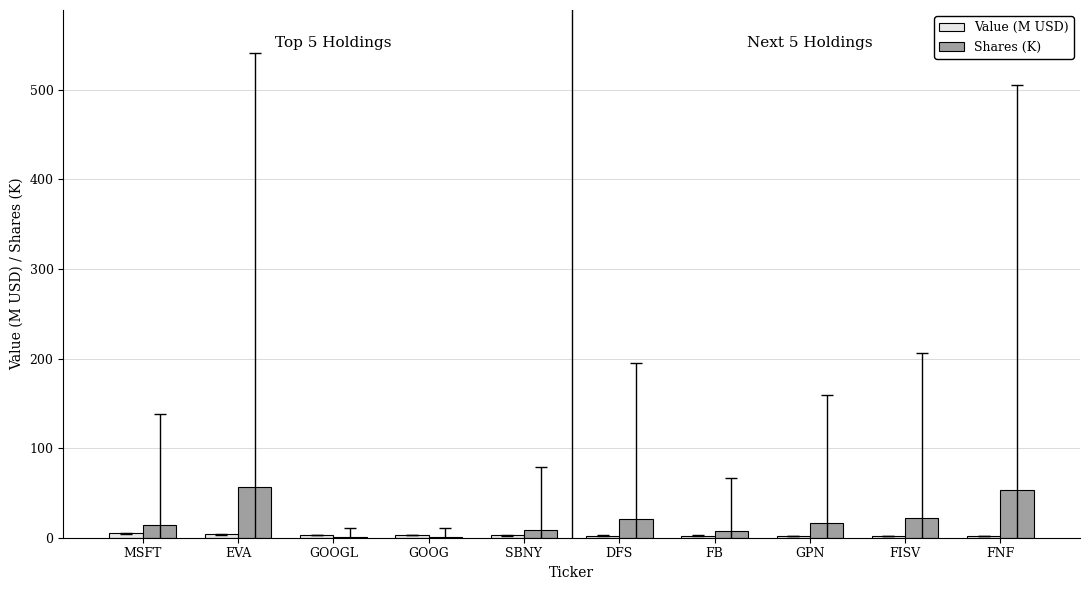

What is the greatest value displayed?

56.5